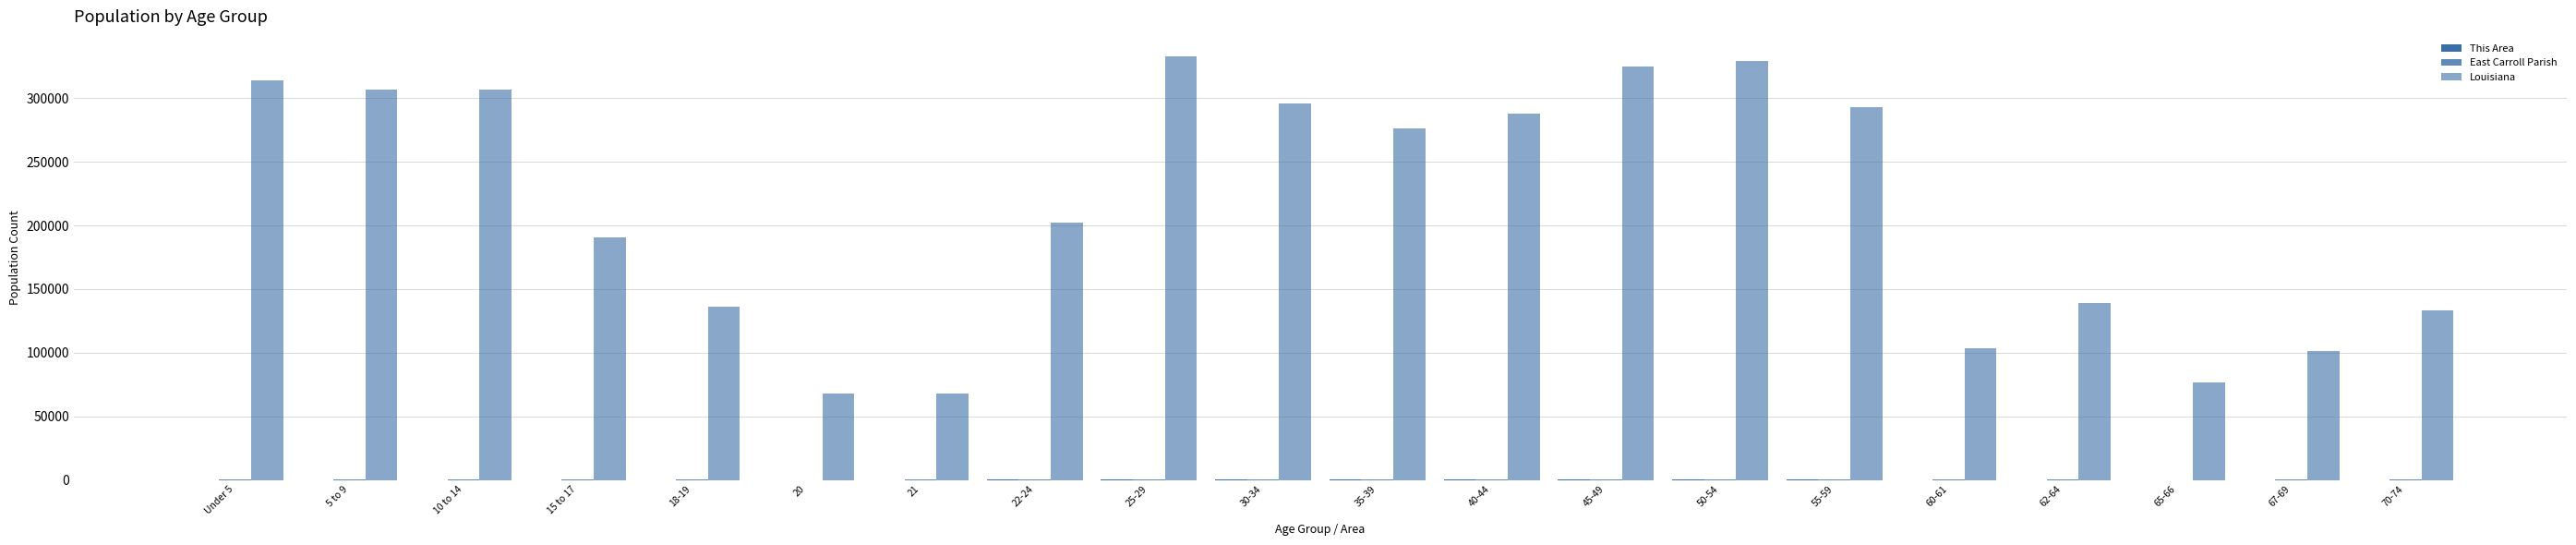

Count the number of data series in this chart.

3